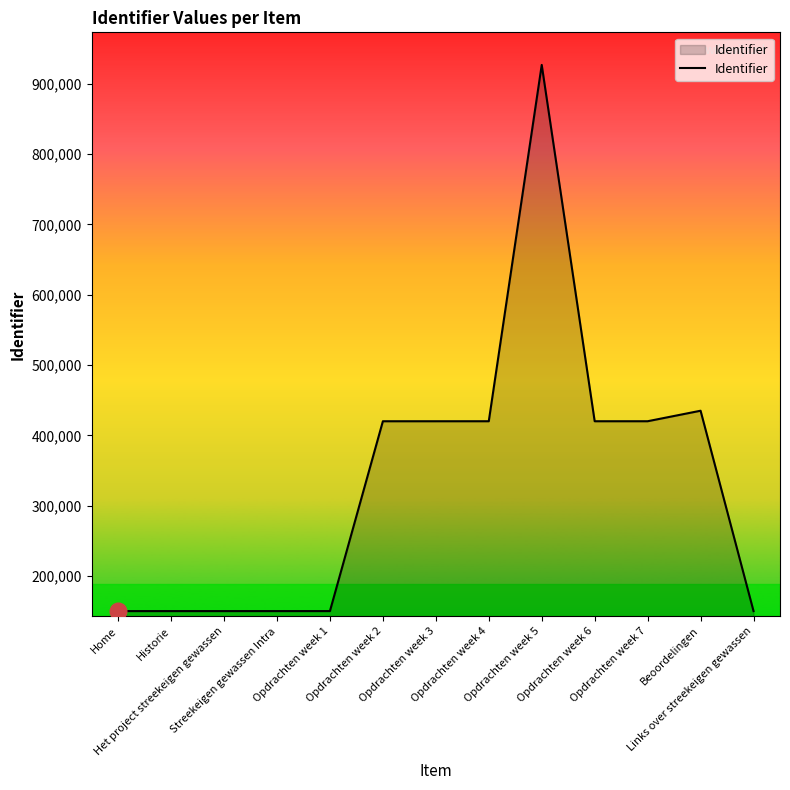

What is the difference between the maximum and minimum values?

776529